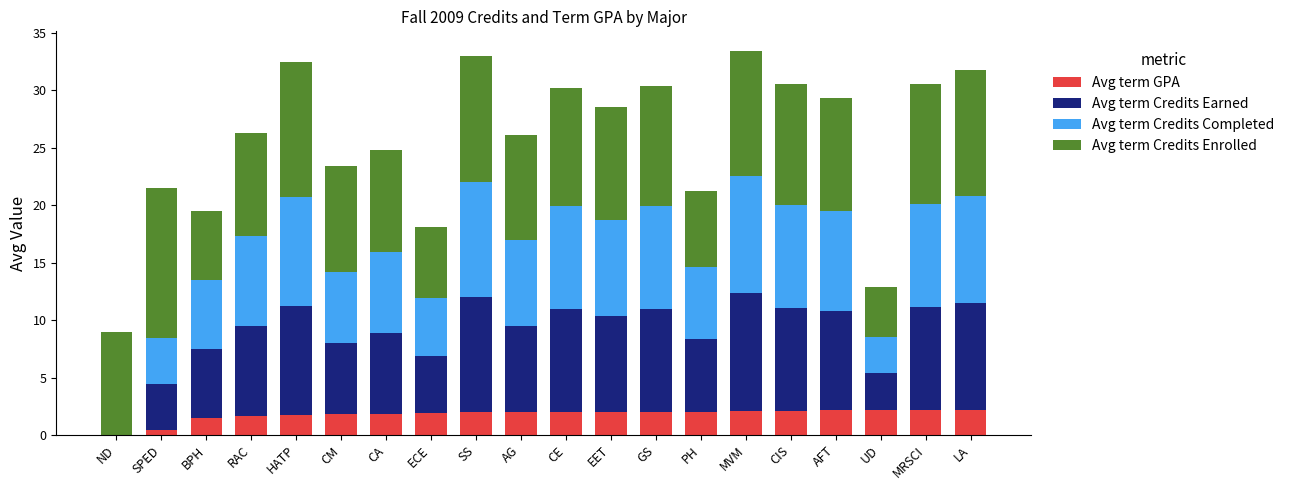

Are the bars horizontal?

No